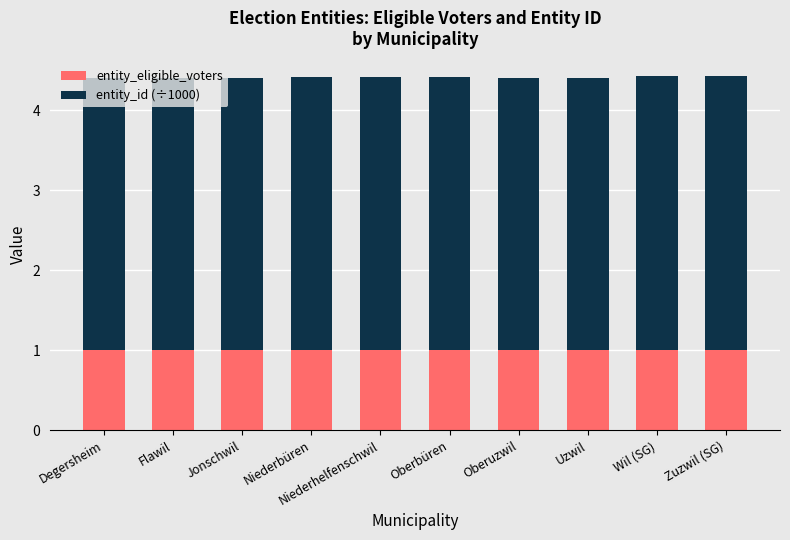

What is the sum of all entity_eligible_voters values?

10.0